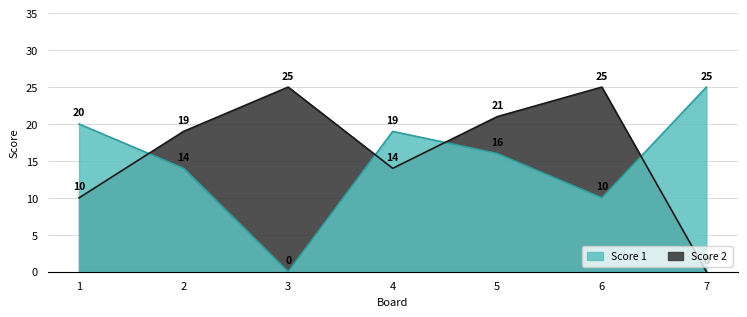

Reading right to left, list all the values displayed in this chart.

Score 1: 25	10	16	19	0	14	20
Score 2: 0	25	21	14	25	19	10